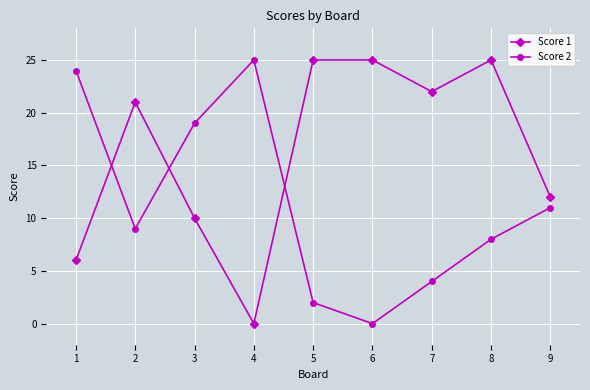

The value of Score 2 at 7 is 2. True or false?

False